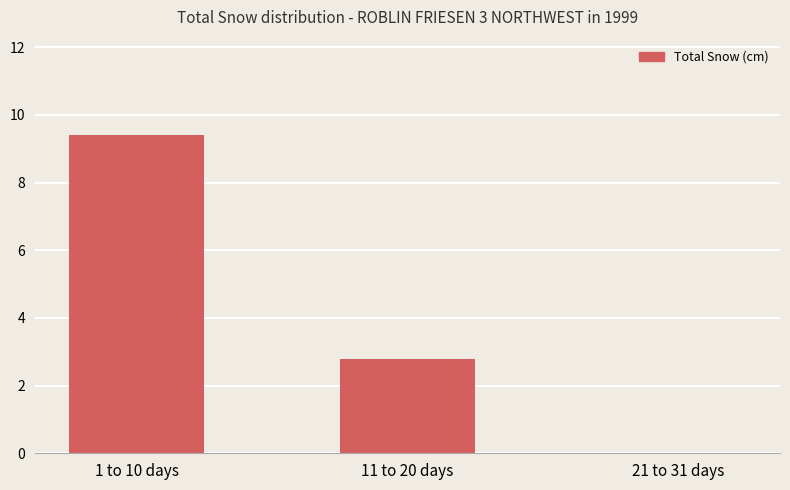

At which label is the value closest to 4?

11 to 20 days